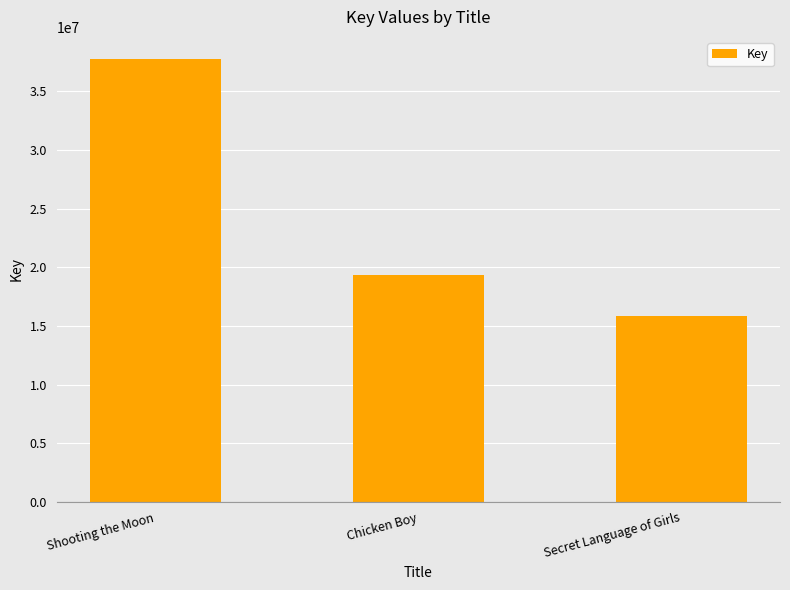

What is the label of the 3rd bar from the left?

Secret Language of Girls